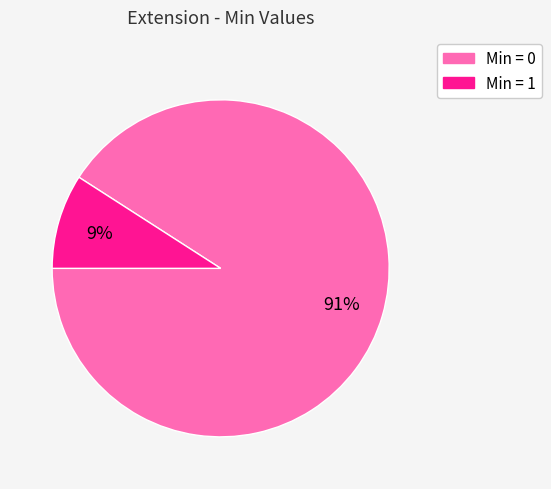

To the nearest percent, what is the average slice percentage?

50%